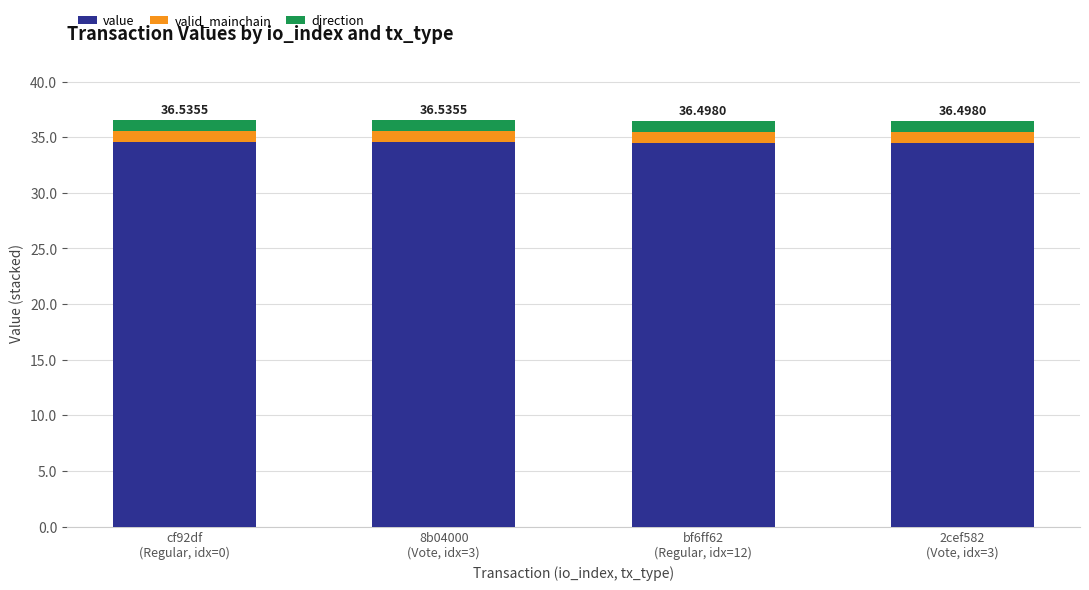

Is it true that value equals 11.5 at cf92df
(Regular, idx=0)?

False